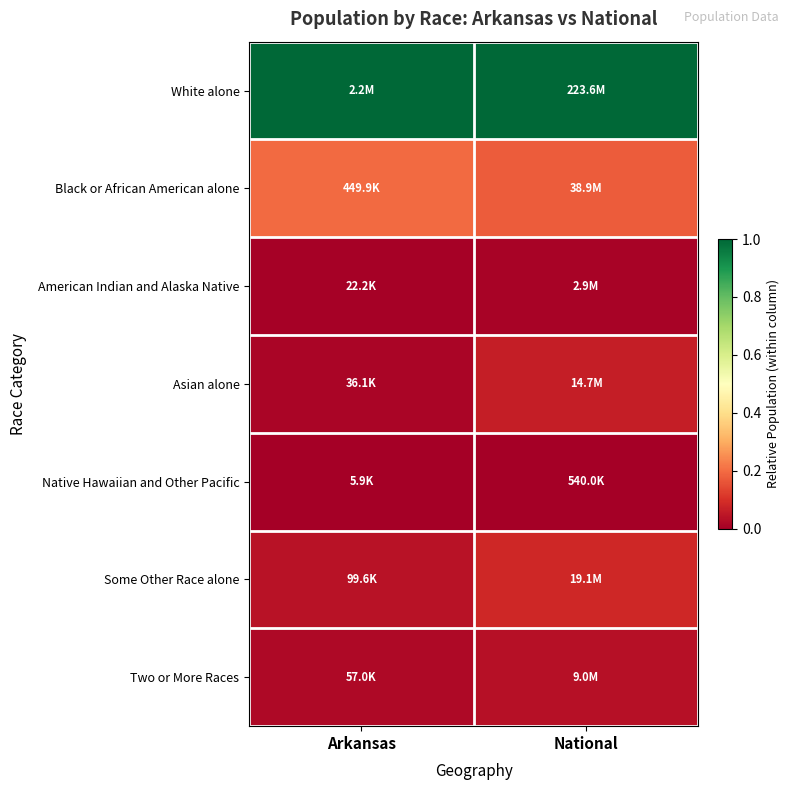

At how many categories does at least one series exceed 0?

2